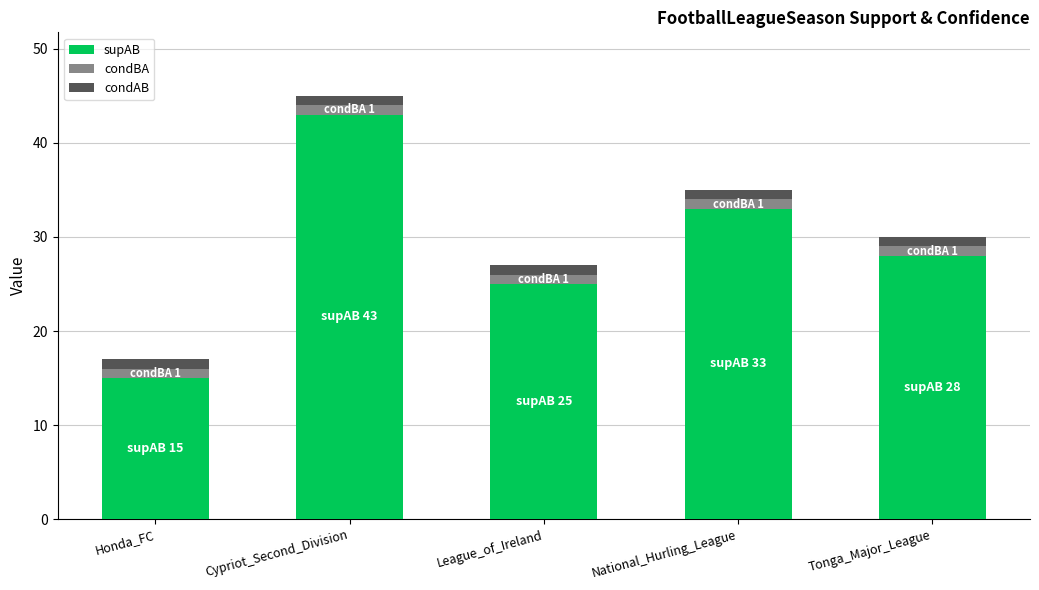

What is the sum of all supAB values?

144